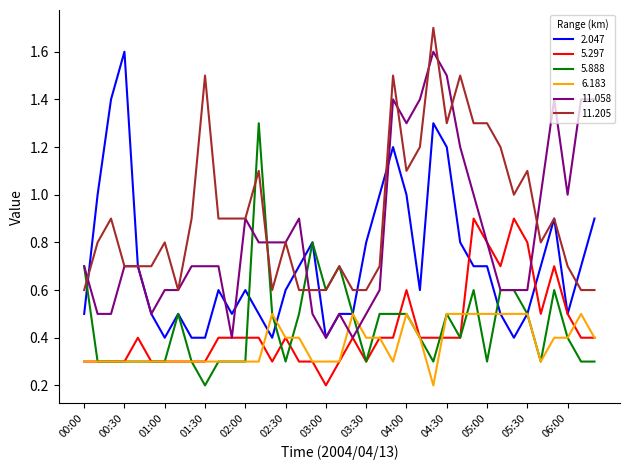

Which series has the largest total across all categories?

11.205